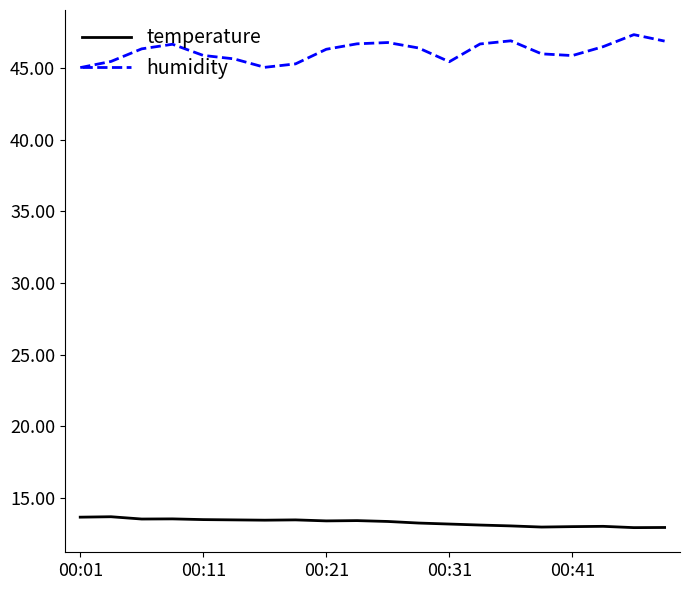

Rank the series by their maximum value, from lowest to highest.

temperature, humidity